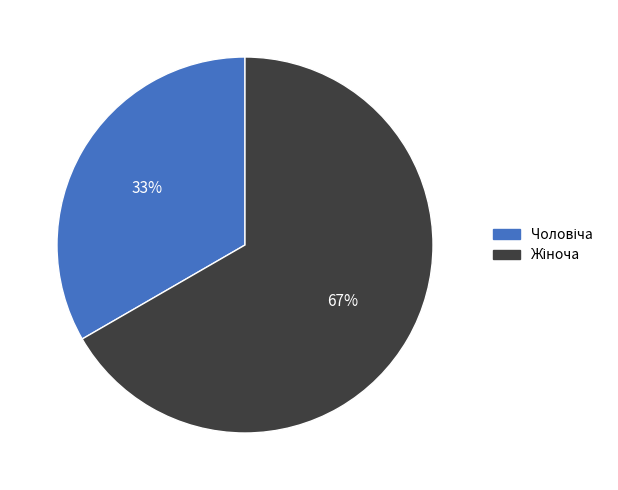

Is there a majority slice in this chart?

Yes